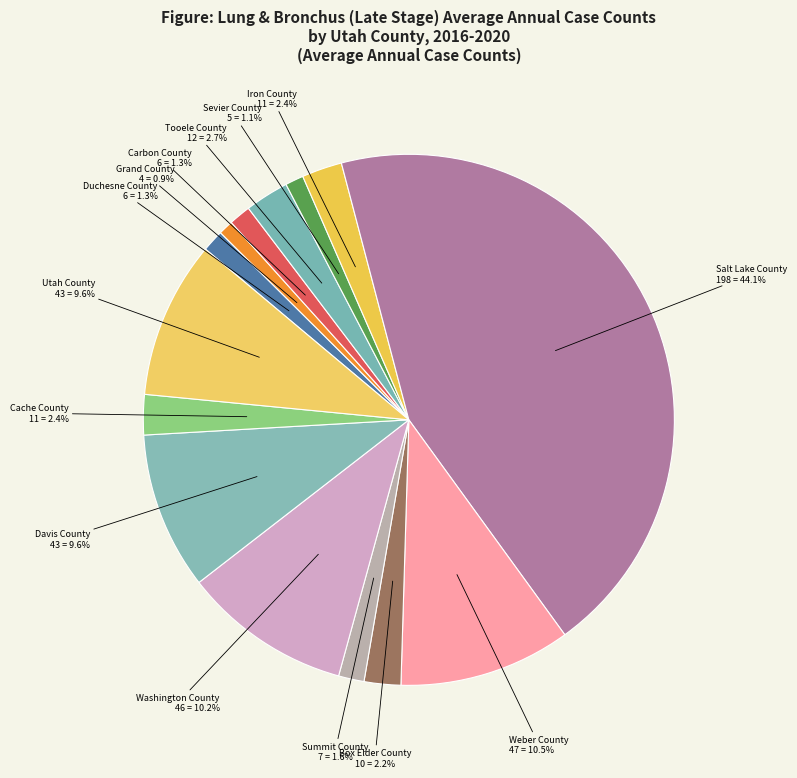

True or false: Utah County accounts for 4% of the total.

False